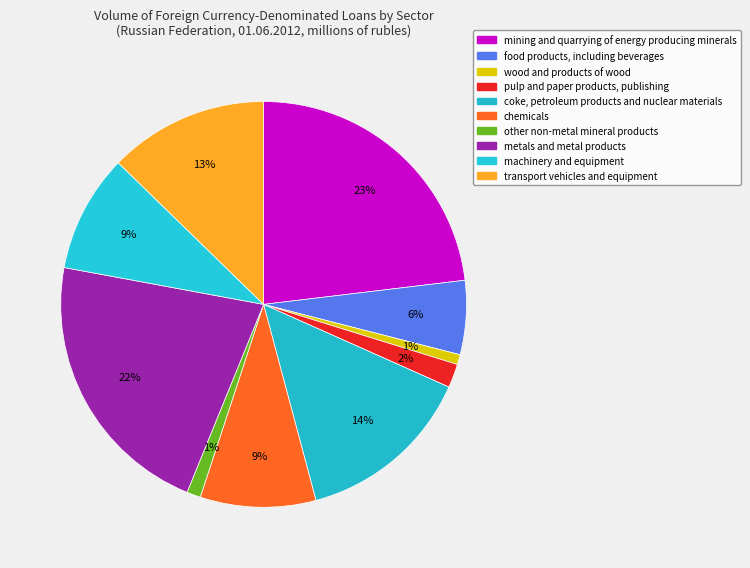

How many slices are in this pie chart?

10